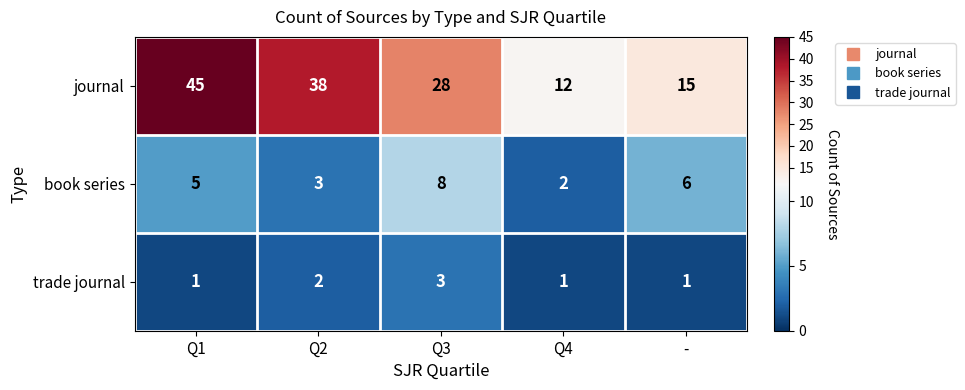

Rank the series by their maximum value, from lowest to highest.

trade journal, book series, journal